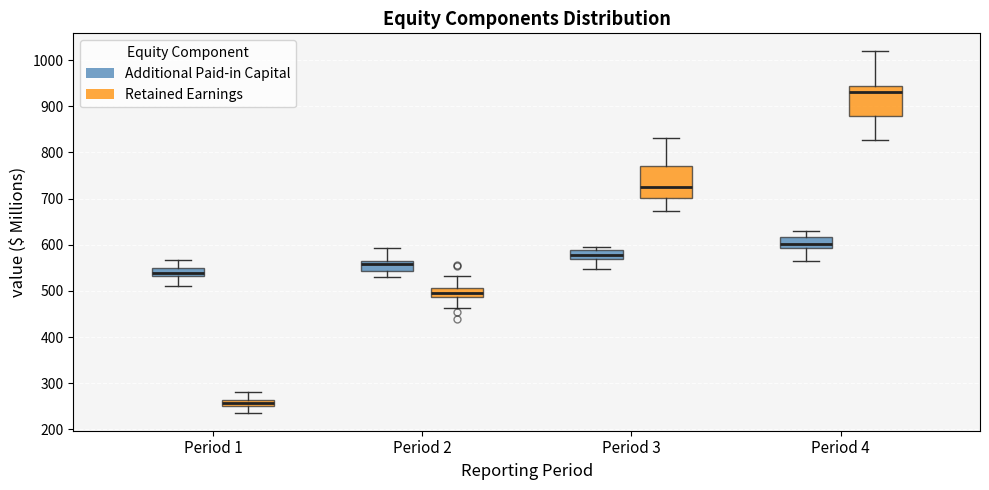

Which box has the lowest median line?

Period 1 (Retained Earnings)